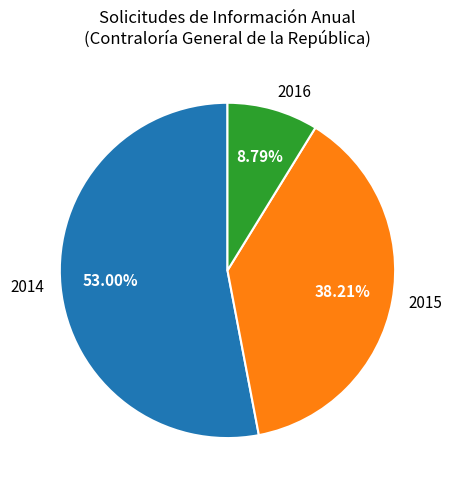

Which category has the biggest portion of the pie?

2014